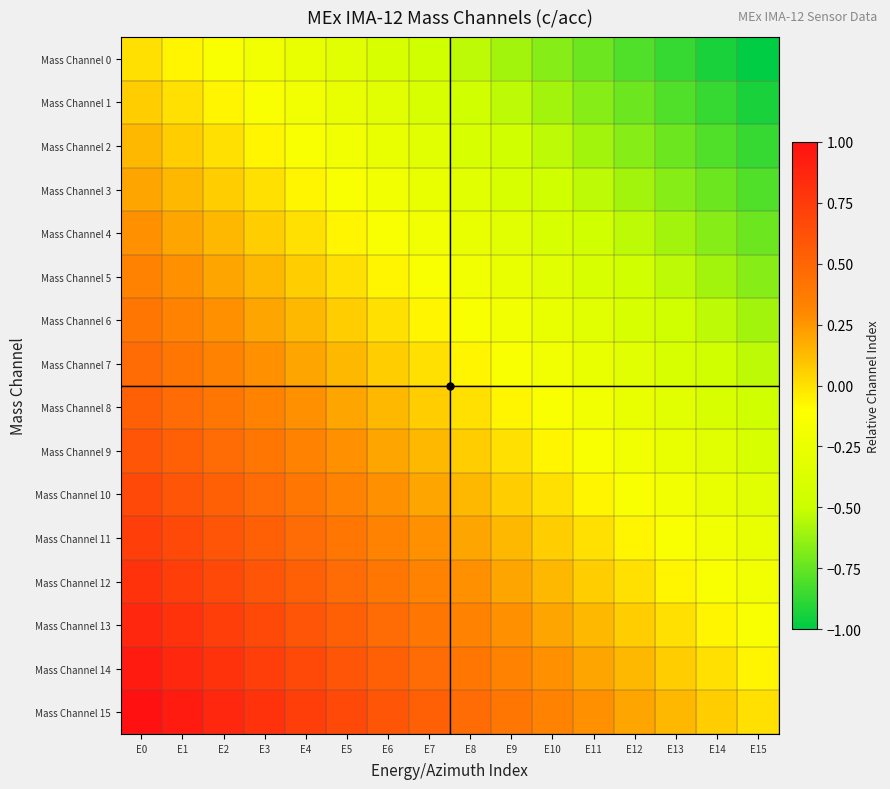

Reading left to right, list all the values displayed in this chart.

Mass Channel 0: E0=0.0	E1=-0.1	E2=-0.1	E3=-0.2	E4=-0.3	E5=-0.3	E6=-0.4	E7=-0.5	E8=-0.5	E9=-0.6	E10=-0.7	E11=-0.7	E12=-0.8	E13=-0.9	E14=-0.9	E15=-1.0
Mass Channel 1: E0=0.1	E1=0.0	E2=-0.1	E3=-0.1	E4=-0.2	E5=-0.3	E6=-0.3	E7=-0.4	E8=-0.5	E9=-0.5	E10=-0.6	E11=-0.7	E12=-0.7	E13=-0.8	E14=-0.9	E15=-0.9
Mass Channel 2: E0=0.1	E1=0.1	E2=0.0	E3=-0.1	E4=-0.1	E5=-0.2	E6=-0.3	E7=-0.3	E8=-0.4	E9=-0.5	E10=-0.5	E11=-0.6	E12=-0.7	E13=-0.7	E14=-0.8	E15=-0.9
Mass Channel 3: E0=0.2	E1=0.1	E2=0.1	E3=0.0	E4=-0.1	E5=-0.1	E6=-0.2	E7=-0.3	E8=-0.3	E9=-0.4	E10=-0.5	E11=-0.5	E12=-0.6	E13=-0.7	E14=-0.7	E15=-0.8
Mass Channel 4: E0=0.3	E1=0.2	E2=0.1	E3=0.1	E4=0.0	E5=-0.1	E6=-0.1	E7=-0.2	E8=-0.3	E9=-0.3	E10=-0.4	E11=-0.5	E12=-0.5	E13=-0.6	E14=-0.7	E15=-0.7
Mass Channel 5: E0=0.3	E1=0.3	E2=0.2	E3=0.1	E4=0.1	E5=0.0	E6=-0.1	E7=-0.1	E8=-0.2	E9=-0.3	E10=-0.3	E11=-0.4	E12=-0.5	E13=-0.5	E14=-0.6	E15=-0.7
Mass Channel 6: E0=0.4	E1=0.3	E2=0.3	E3=0.2	E4=0.1	E5=0.1	E6=0.0	E7=-0.1	E8=-0.1	E9=-0.2	E10=-0.3	E11=-0.3	E12=-0.4	E13=-0.5	E14=-0.5	E15=-0.6
Mass Channel 7: E0=0.5	E1=0.4	E2=0.3	E3=0.3	E4=0.2	E5=0.1	E6=0.1	E7=0.0	E8=-0.1	E9=-0.1	E10=-0.2	E11=-0.3	E12=-0.3	E13=-0.4	E14=-0.5	E15=-0.5
Mass Channel 8: E0=0.5	E1=0.5	E2=0.4	E3=0.3	E4=0.3	E5=0.2	E6=0.1	E7=0.1	E8=0.0	E9=-0.1	E10=-0.1	E11=-0.2	E12=-0.3	E13=-0.3	E14=-0.4	E15=-0.5
Mass Channel 9: E0=0.6	E1=0.5	E2=0.5	E3=0.4	E4=0.3	E5=0.3	E6=0.2	E7=0.1	E8=0.1	E9=0.0	E10=-0.1	E11=-0.1	E12=-0.2	E13=-0.3	E14=-0.3	E15=-0.4
Mass Channel 10: E0=0.7	E1=0.6	E2=0.5	E3=0.5	E4=0.4	E5=0.3	E6=0.3	E7=0.2	E8=0.1	E9=0.1	E10=0.0	E11=-0.1	E12=-0.1	E13=-0.2	E14=-0.3	E15=-0.3
Mass Channel 11: E0=0.7	E1=0.7	E2=0.6	E3=0.5	E4=0.5	E5=0.4	E6=0.3	E7=0.3	E8=0.2	E9=0.1	E10=0.1	E11=0.0	E12=-0.1	E13=-0.1	E14=-0.2	E15=-0.3
Mass Channel 12: E0=0.8	E1=0.7	E2=0.7	E3=0.6	E4=0.5	E5=0.5	E6=0.4	E7=0.3	E8=0.3	E9=0.2	E10=0.1	E11=0.1	E12=0.0	E13=-0.1	E14=-0.1	E15=-0.2
Mass Channel 13: E0=0.9	E1=0.8	E2=0.7	E3=0.7	E4=0.6	E5=0.5	E6=0.5	E7=0.4	E8=0.3	E9=0.3	E10=0.2	E11=0.1	E12=0.1	E13=0.0	E14=-0.1	E15=-0.1
Mass Channel 14: E0=0.9	E1=0.9	E2=0.8	E3=0.7	E4=0.7	E5=0.6	E6=0.5	E7=0.5	E8=0.4	E9=0.3	E10=0.3	E11=0.2	E12=0.1	E13=0.1	E14=0.0	E15=-0.1
Mass Channel 15: E0=1.0	E1=0.9	E2=0.9	E3=0.8	E4=0.7	E5=0.7	E6=0.6	E7=0.5	E8=0.5	E9=0.4	E10=0.3	E11=0.3	E12=0.2	E13=0.1	E14=0.1	E15=0.0